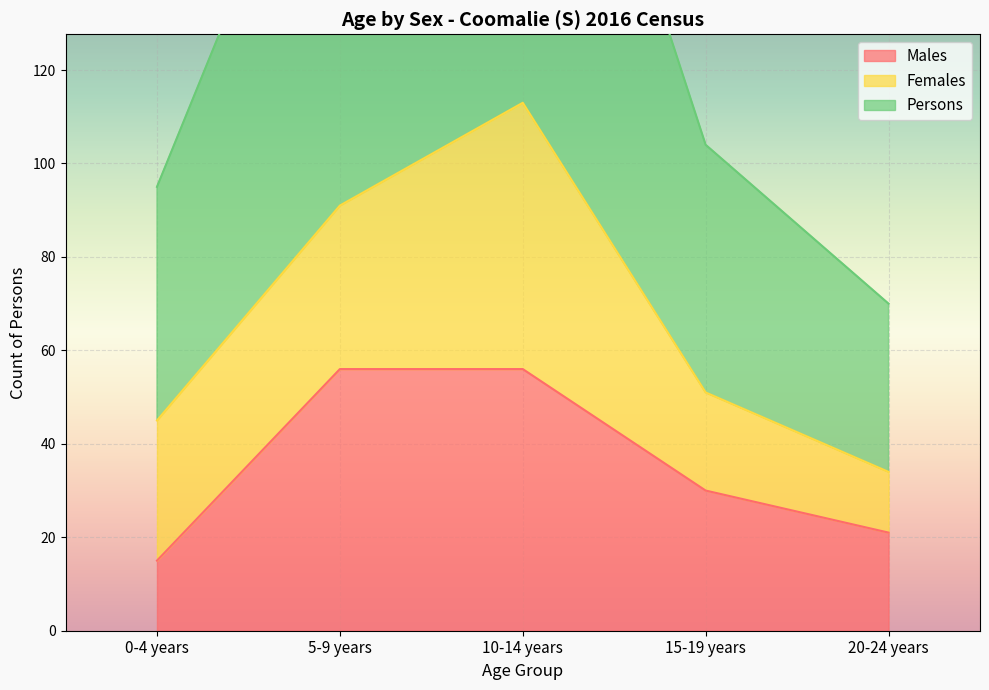

The Males series shows 33 at 20-24 years. True or false?

False